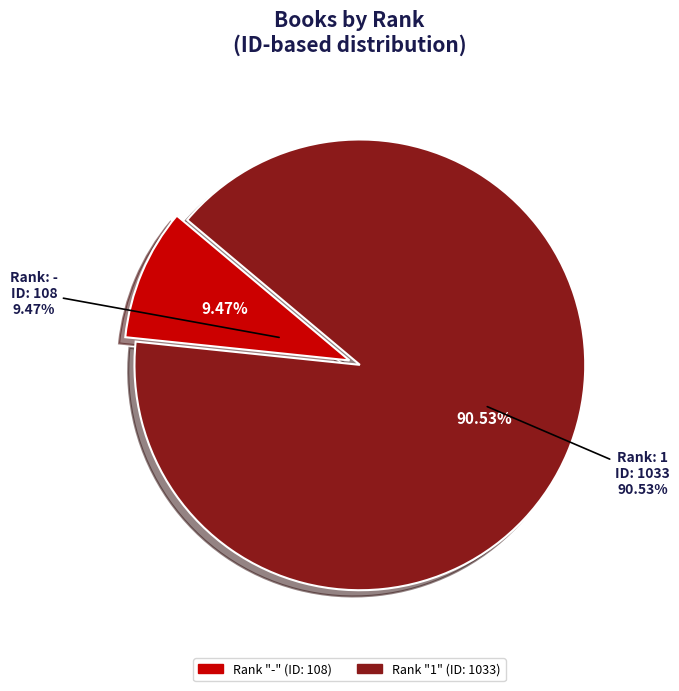

Is 1 the majority of the pie?

Yes